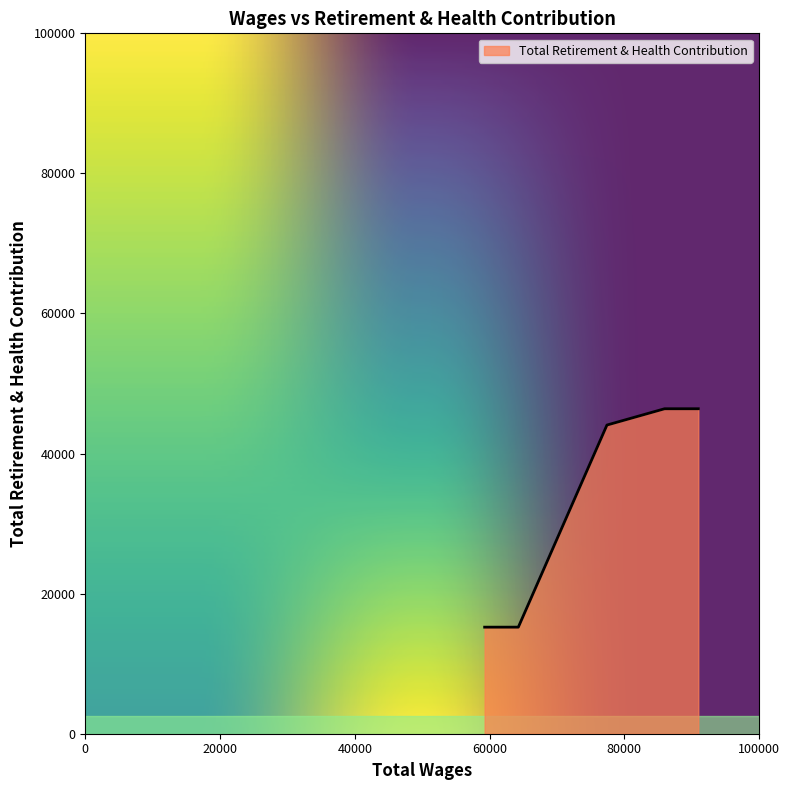

What is the difference between the maximum and minimum values?

31183